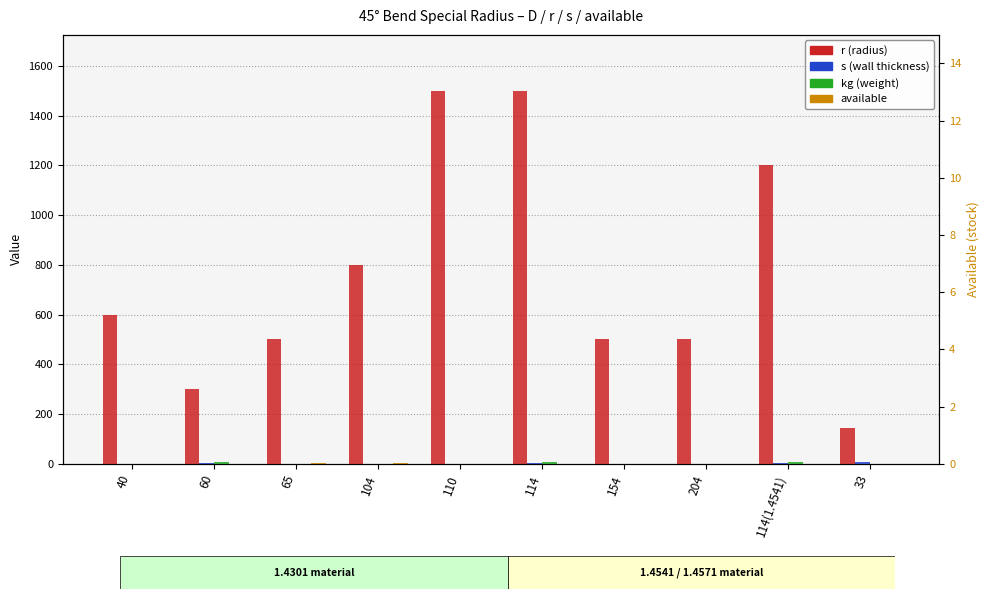

Reading left to right, extract all data points from this chart.

r (radius): 600	300	500	800	1500	1500	500	500	1200	144
s (wall thickness): 0	3	0	0	0	3	0	0	3	7
kg (weight): 0	6	0	0	0	6	0	0	6	0
available: 0	0	2	3	0	0	0	0	0	0